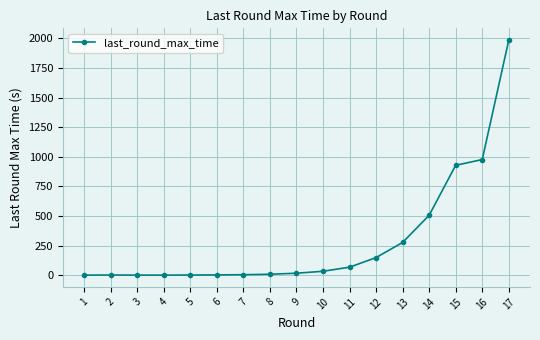

What is the value of the 5th point from the left?

1.3